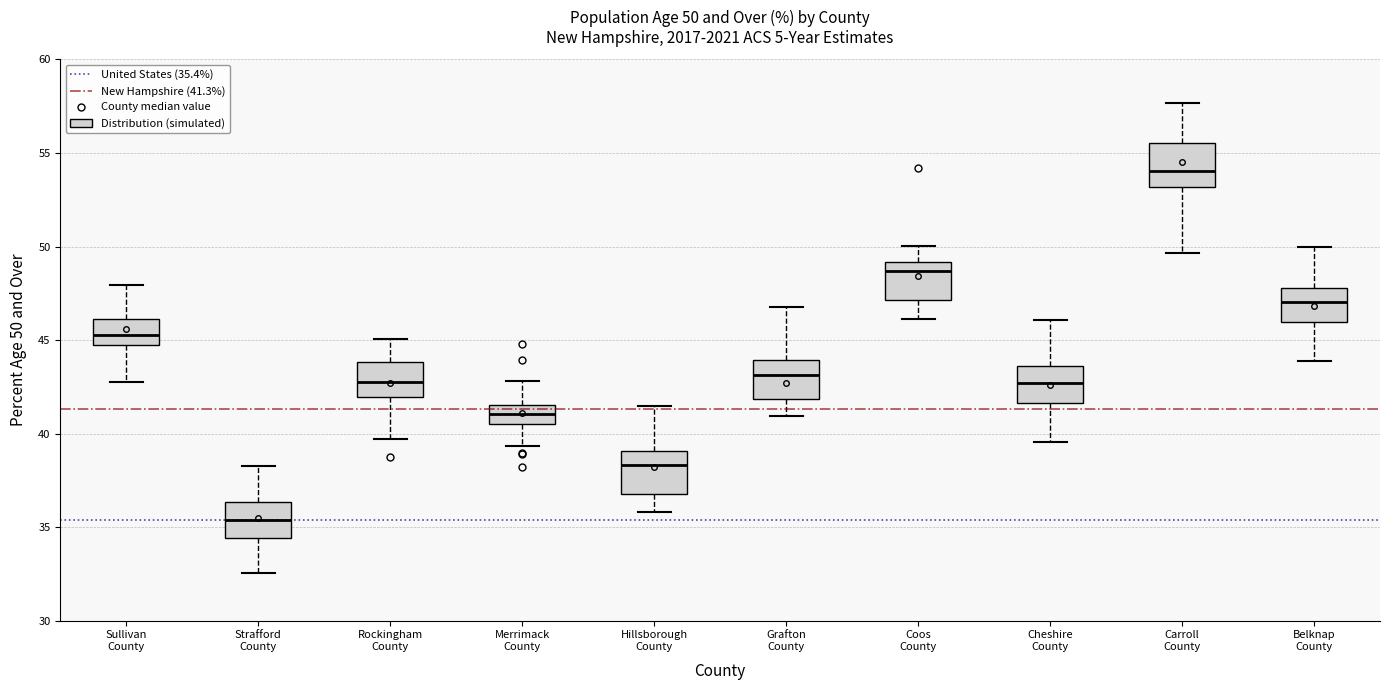

Which box's median line is the lowest?

Strafford County